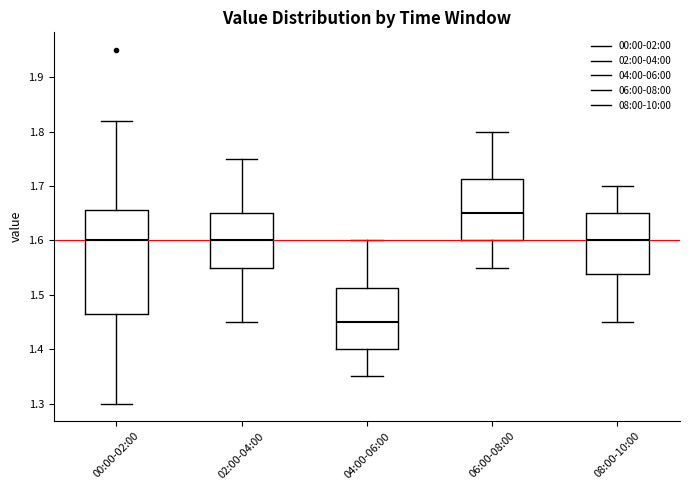

Reading left to right, read every box against the y-axis: the position of its median line, the range the box covers, and the ends of its whiskers. The values are not printed on the chart, so give them approximately, as read against the axis.

00:00-02:00: median 1.60, box 1.47 to 1.66, whiskers 1.30 to 1.82
02:00-04:00: median 1.60, box 1.55 to 1.65, whiskers 1.45 to 1.75
04:00-06:00: median 1.45, box 1.40 to 1.51, whiskers 1.35 to 1.60
06:00-08:00: median 1.65, box 1.60 to 1.71, whiskers 1.55 to 1.80
08:00-10:00: median 1.60, box 1.54 to 1.65, whiskers 1.45 to 1.70